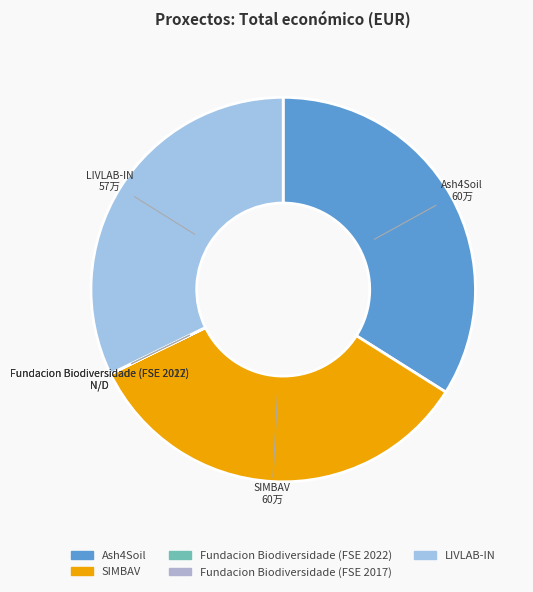

Is SIMBAV the majority of the pie?

No